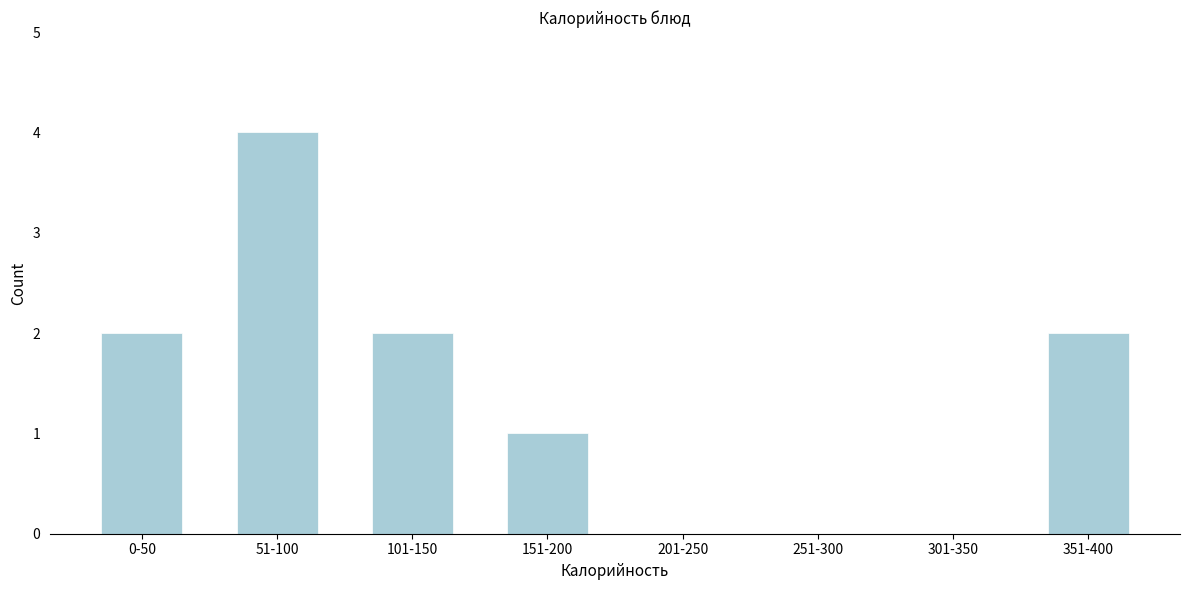

Reading left to right, transcribe all the data shown in this chart.

0-50=2	51-100=4	101-150=2	151-200=1	201-250=0	251-300=0	301-350=0	351-400=2